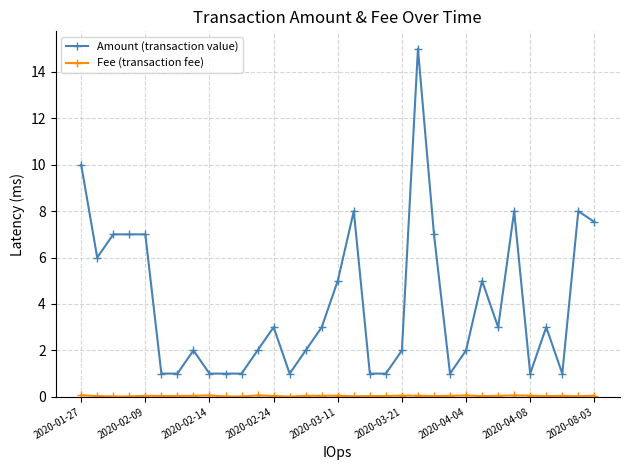

What is the maximum value shown in the chart?

15.0